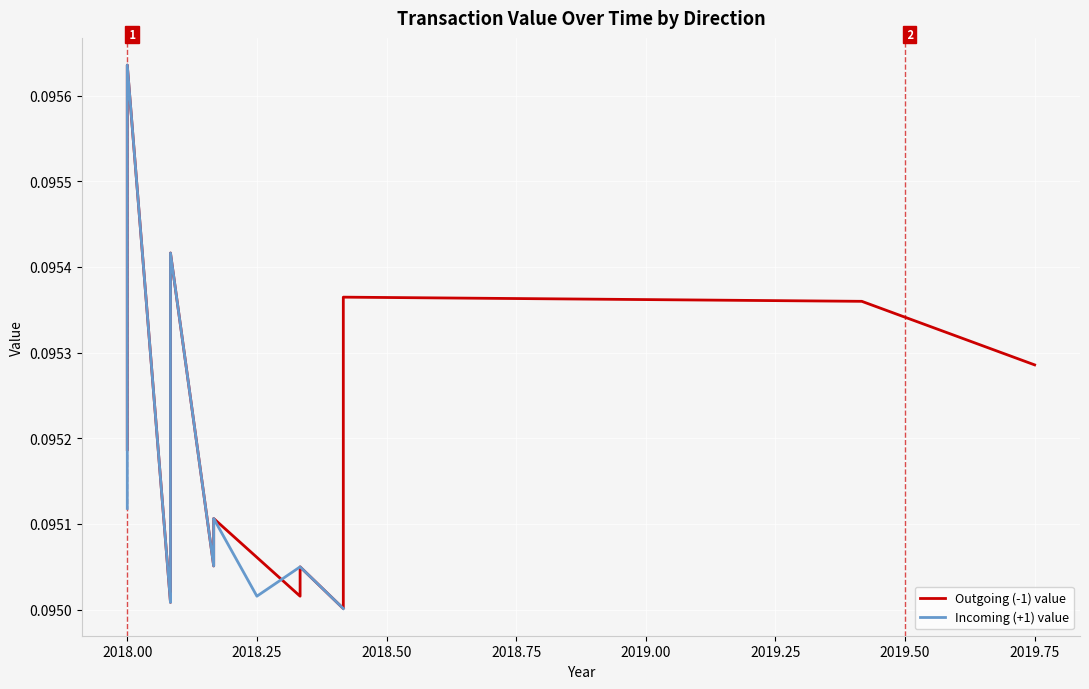

True or false: Outgoing (-1) value has a value of 0.0 at 2018.00.

False